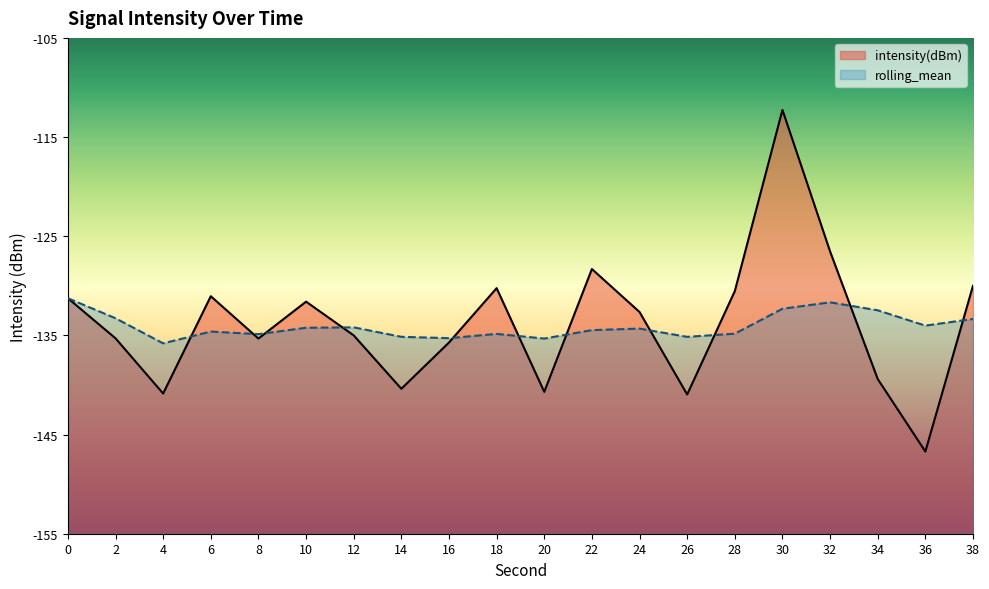

How many values in the rolling_mean series exceed -134?

6